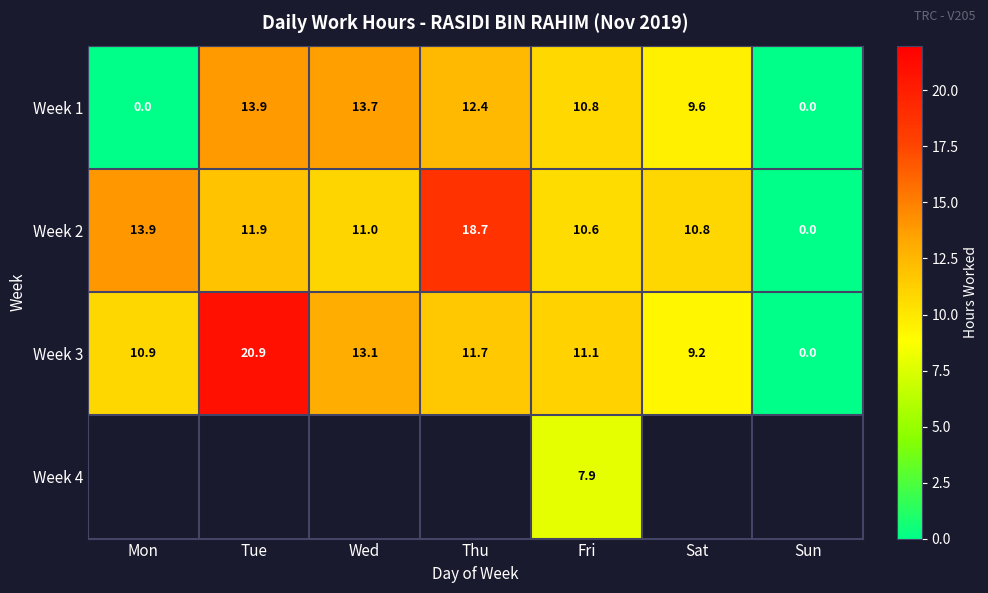

How many values in Week 3 are above zero?

6